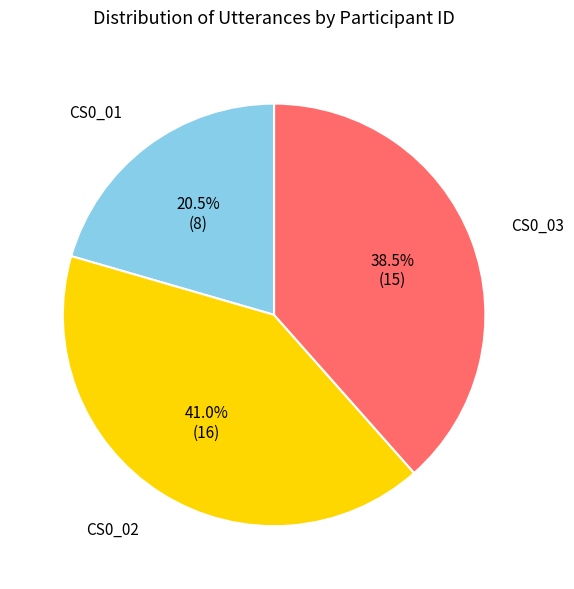

Is there a majority slice in this chart?

No